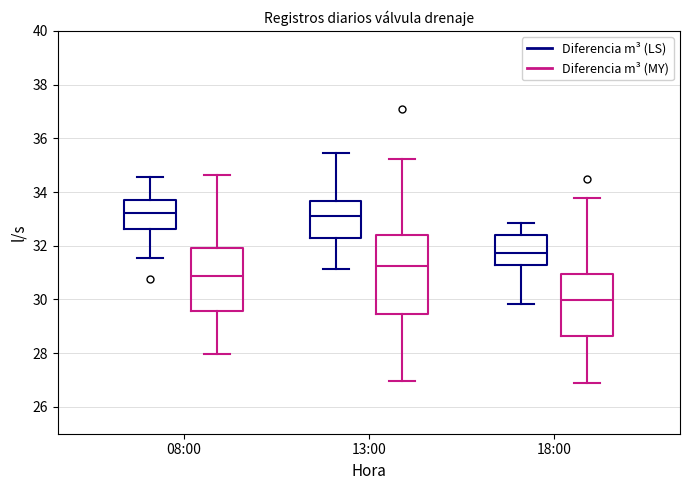

Comparing the boxes themselves (not the whiskers), which one is the tallest?

13:00 (Diferencia m³ (MY))